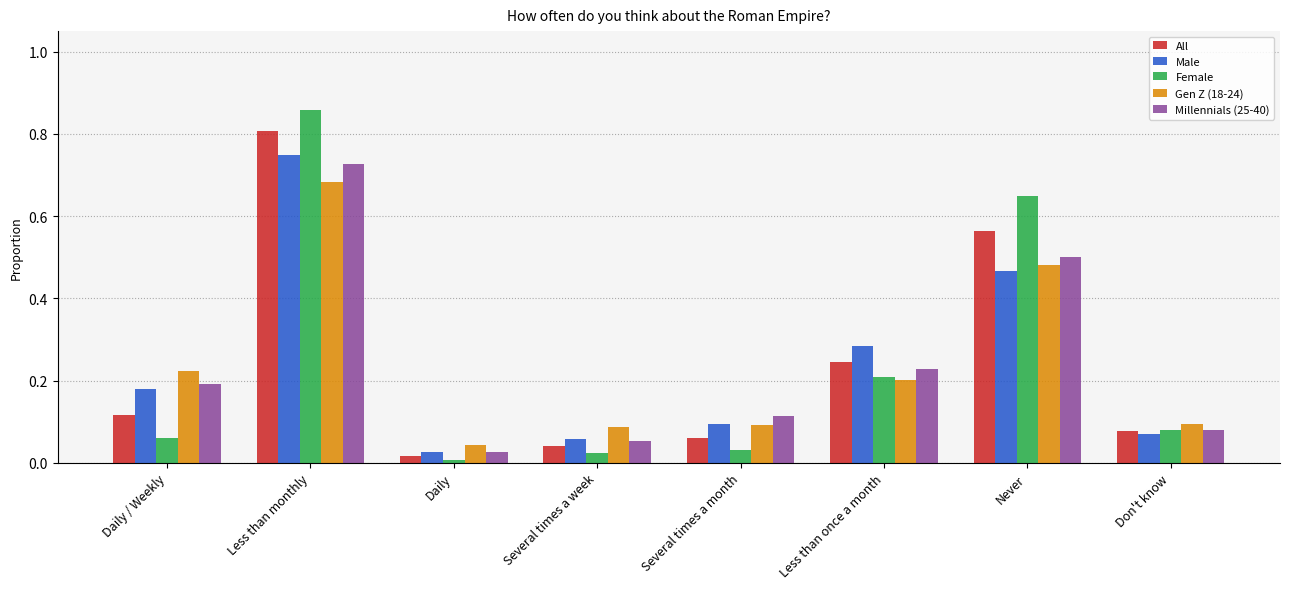

The value of All at Less than monthly is 1.3. True or false?

False